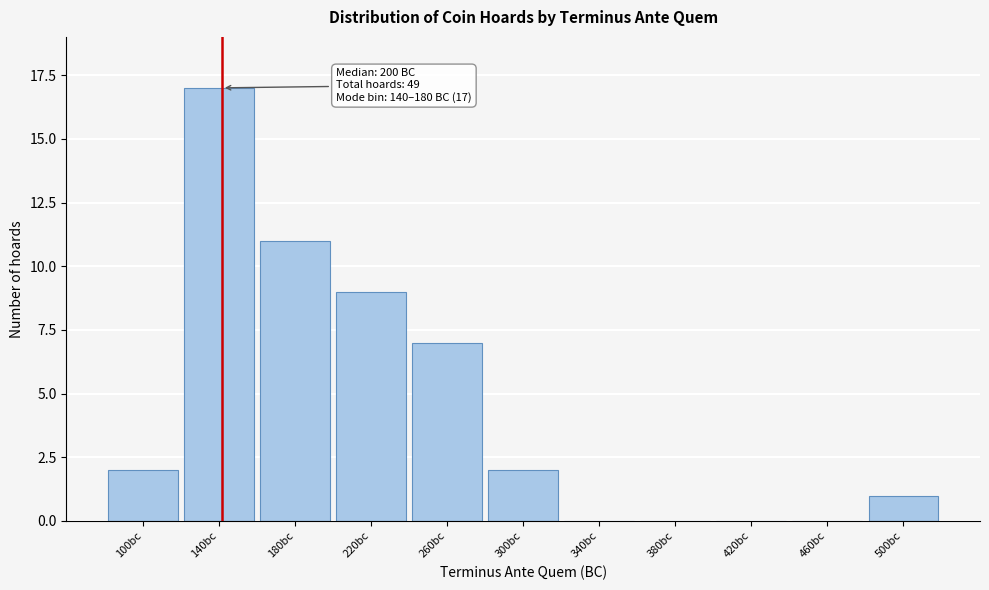

Between 220bc and 300bc, which is larger?

220bc